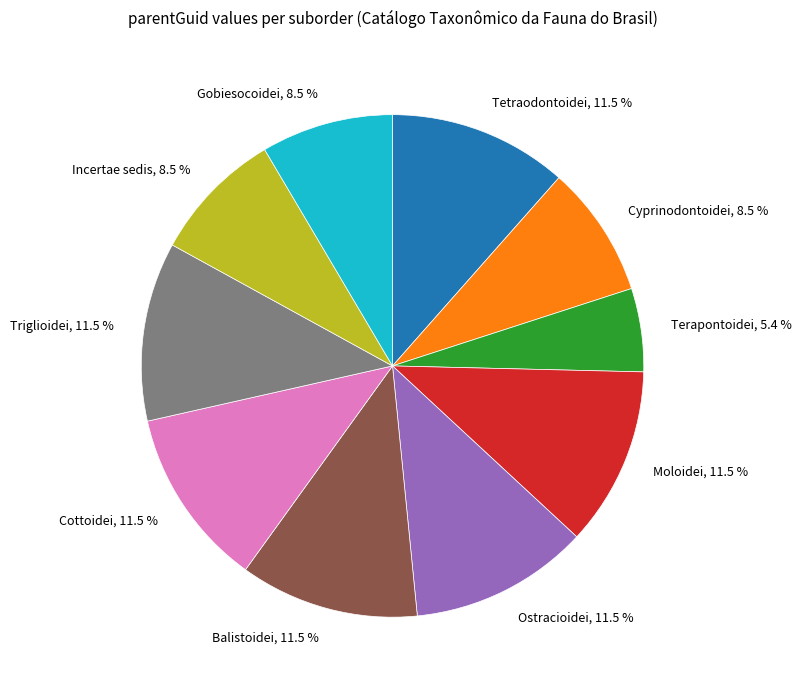

Is it true that Tetraodontoidei is 25% of the pie?

False